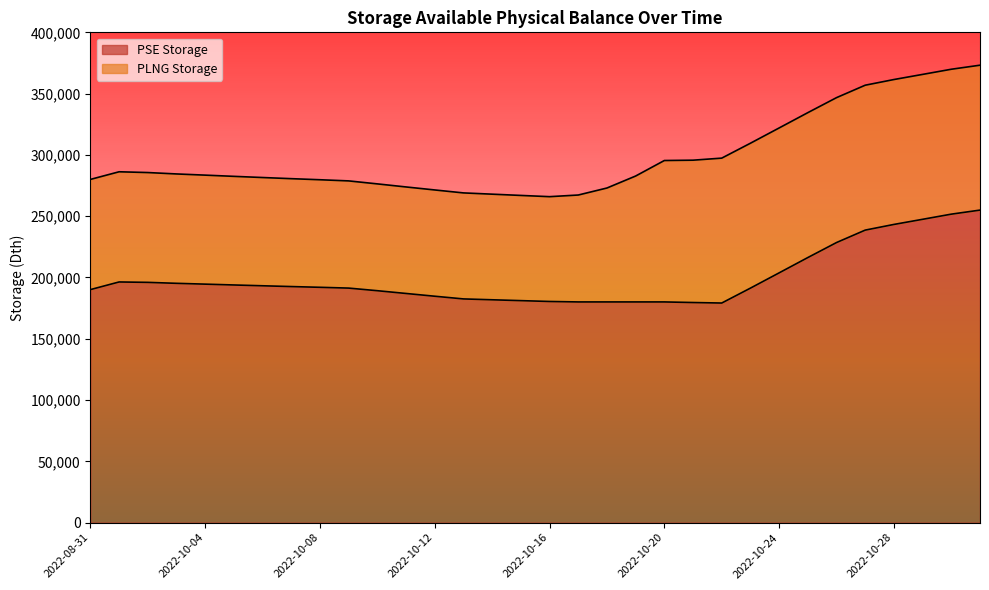

What is the change in value from 2022-10-25 to 2022-10-30?

+35408.0